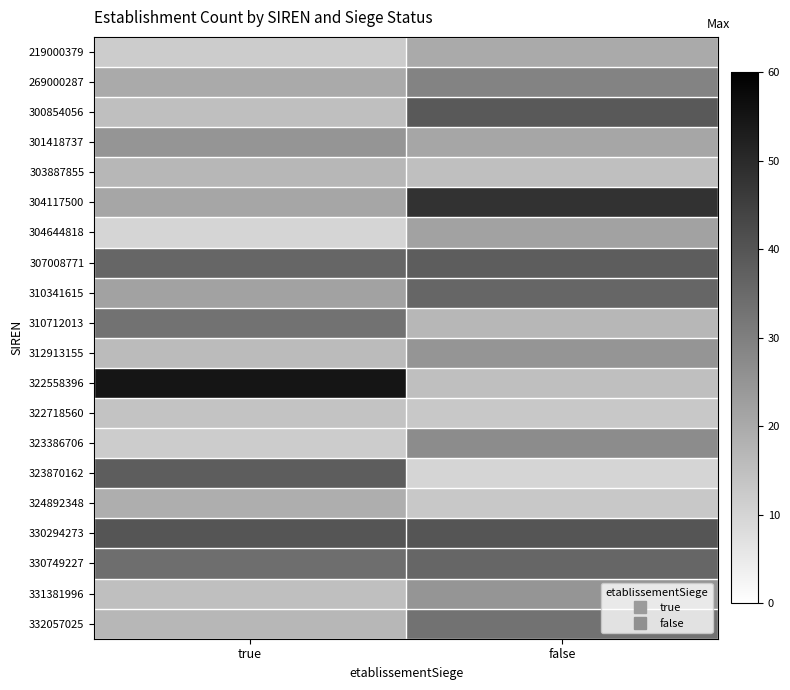

At how many categories does at least one series exceed 40?

2